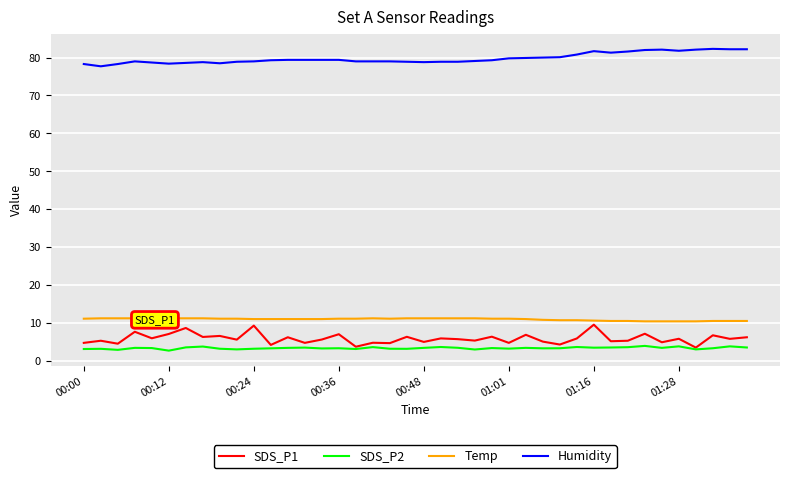

Which series has the largest total across all categories?

Humidity